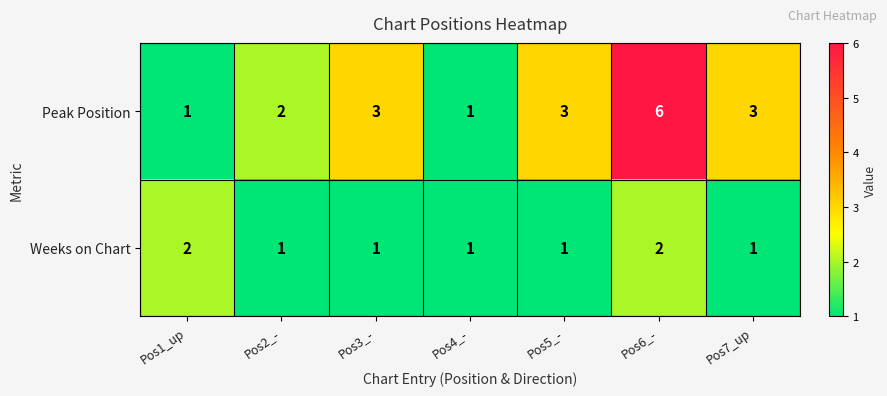

Which series has the largest total across all categories?

Peak Position